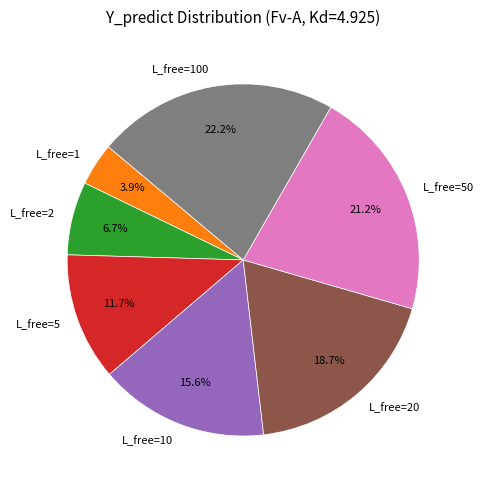

To the nearest percent, what is the difference between the largest and smallest slice percentages?

18%